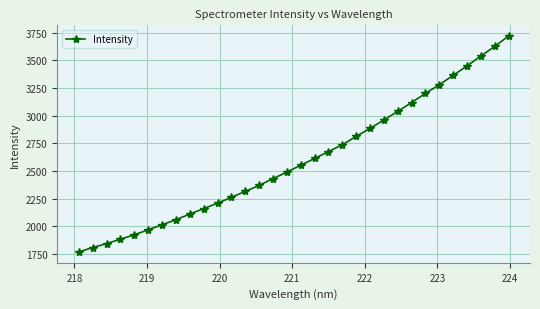

What is the value of the 19th point from the left?

2676.1